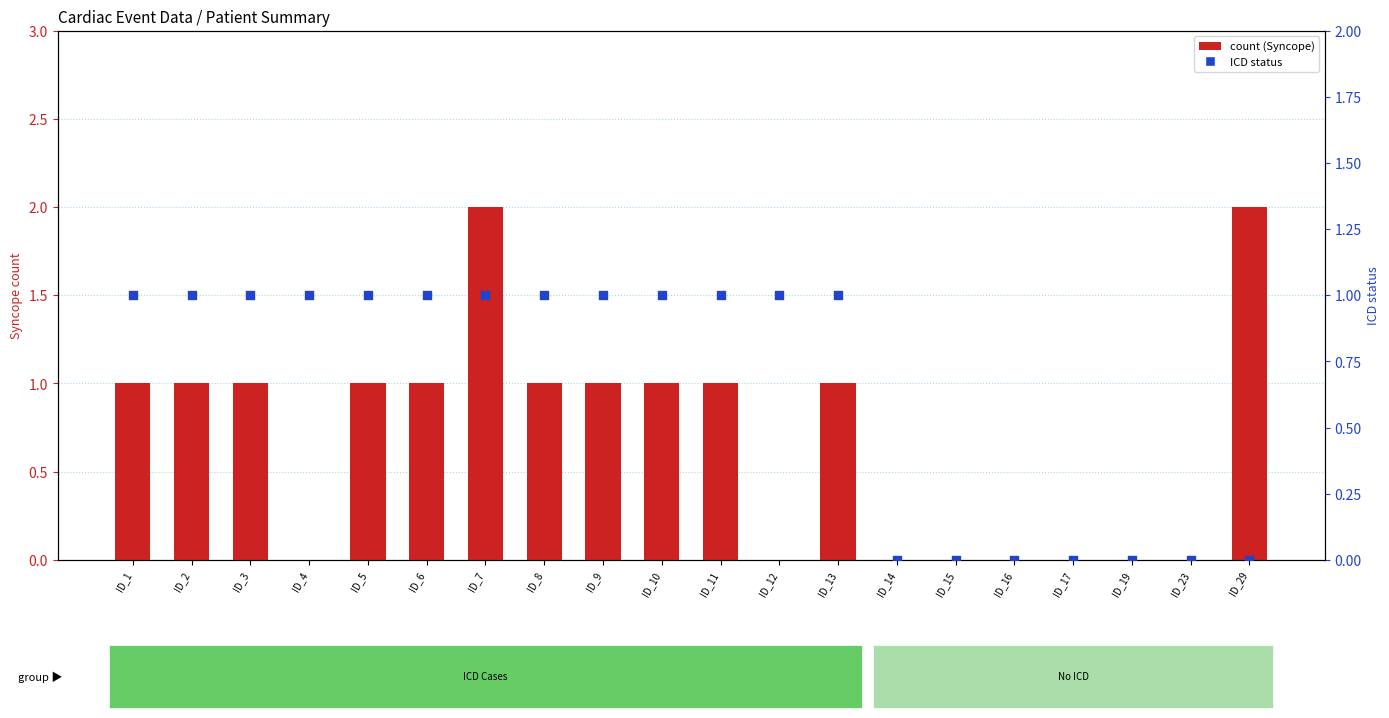

What are all the series names shown in the legend?

count (Syncope), ICD status